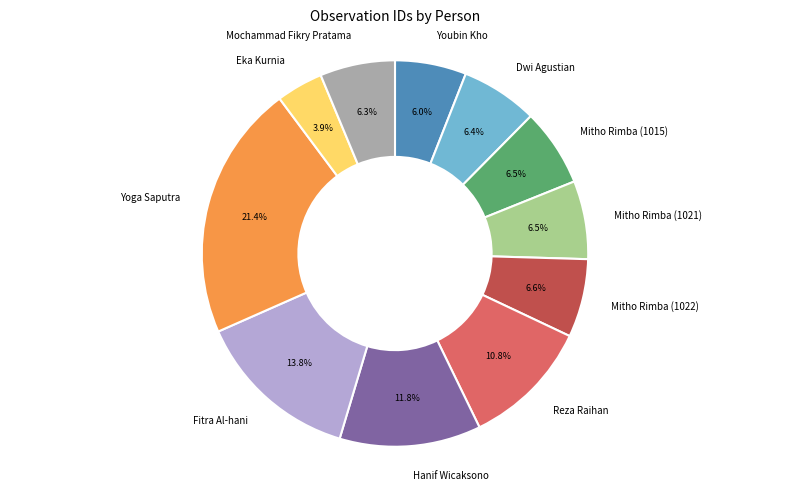

How many slices are in this pie chart?

11